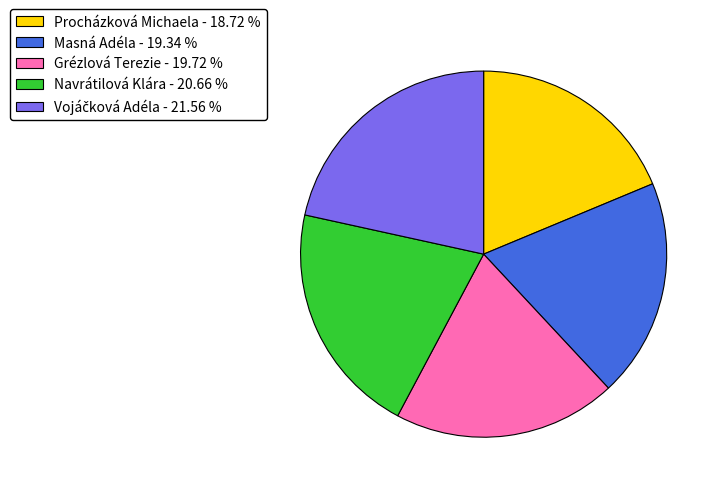

How many slices are in this pie chart?

5